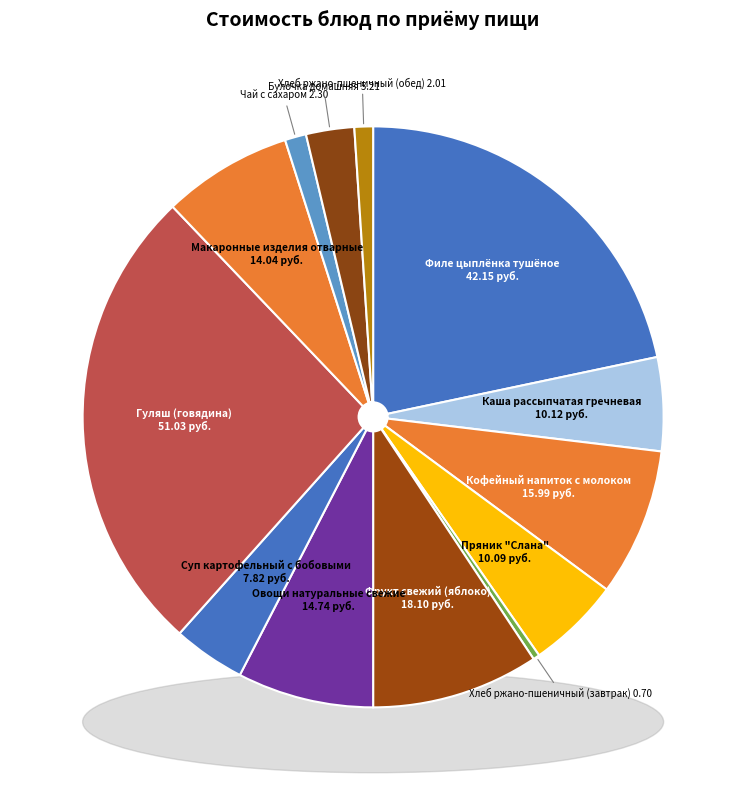

What portion of the pie excludes Чай с сахаром?

98.8%